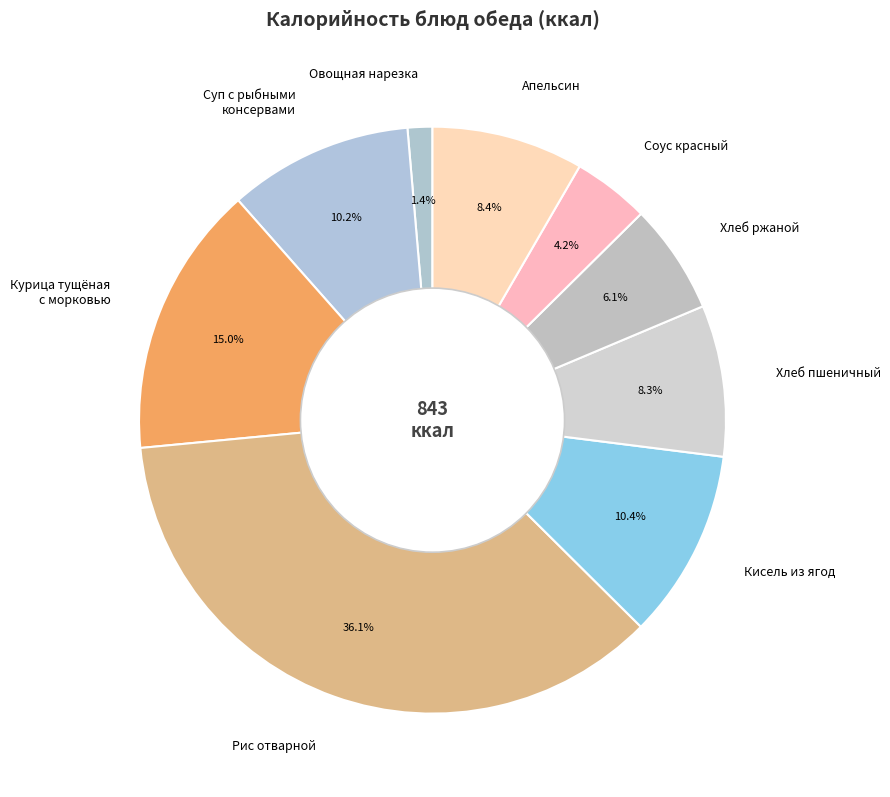

How many slices are in this pie chart?

9